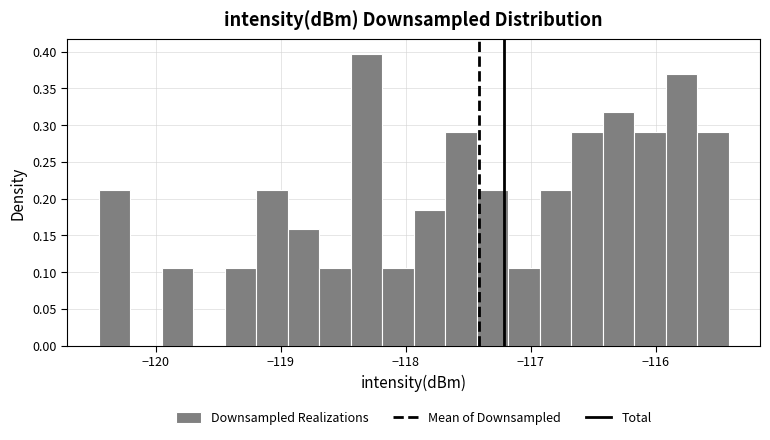

Around what value on the x-axis is the tallest bar? Give the approximate position of its centre, as read against the axis.

-118.3